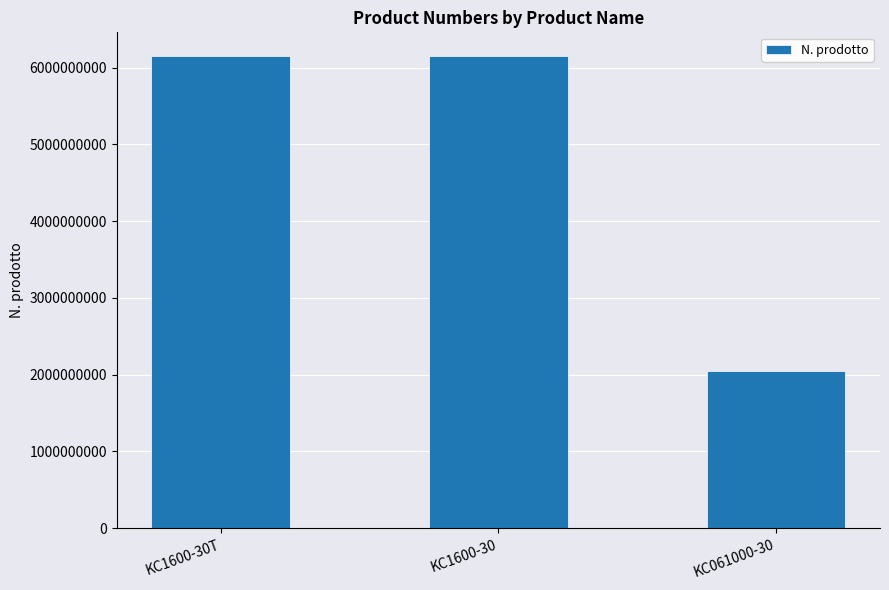

Count the number of data series in this chart.

1